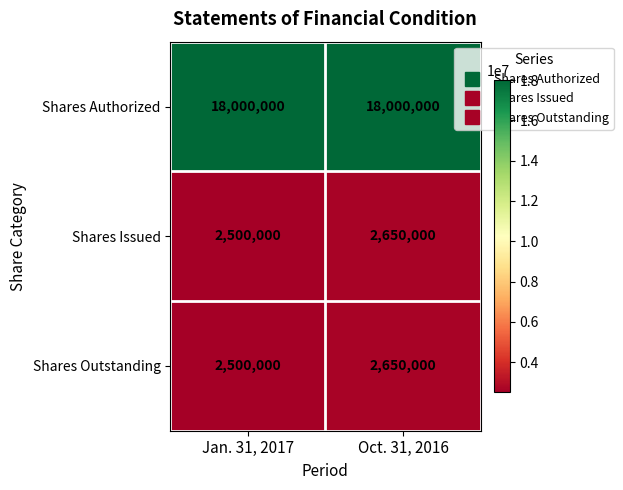

List the labels in order of Shares Outstanding value, largest first.

Oct. 31, 2016, Jan. 31, 2017